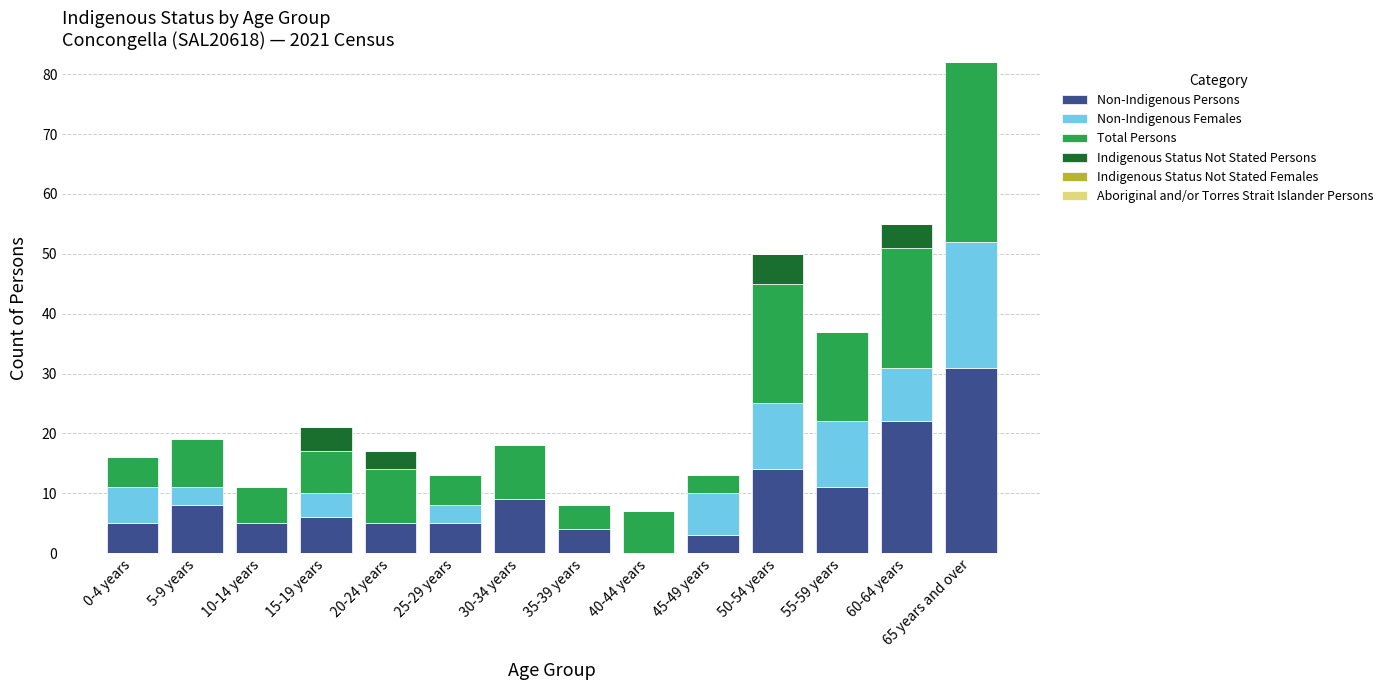

Are the bars horizontal?

No